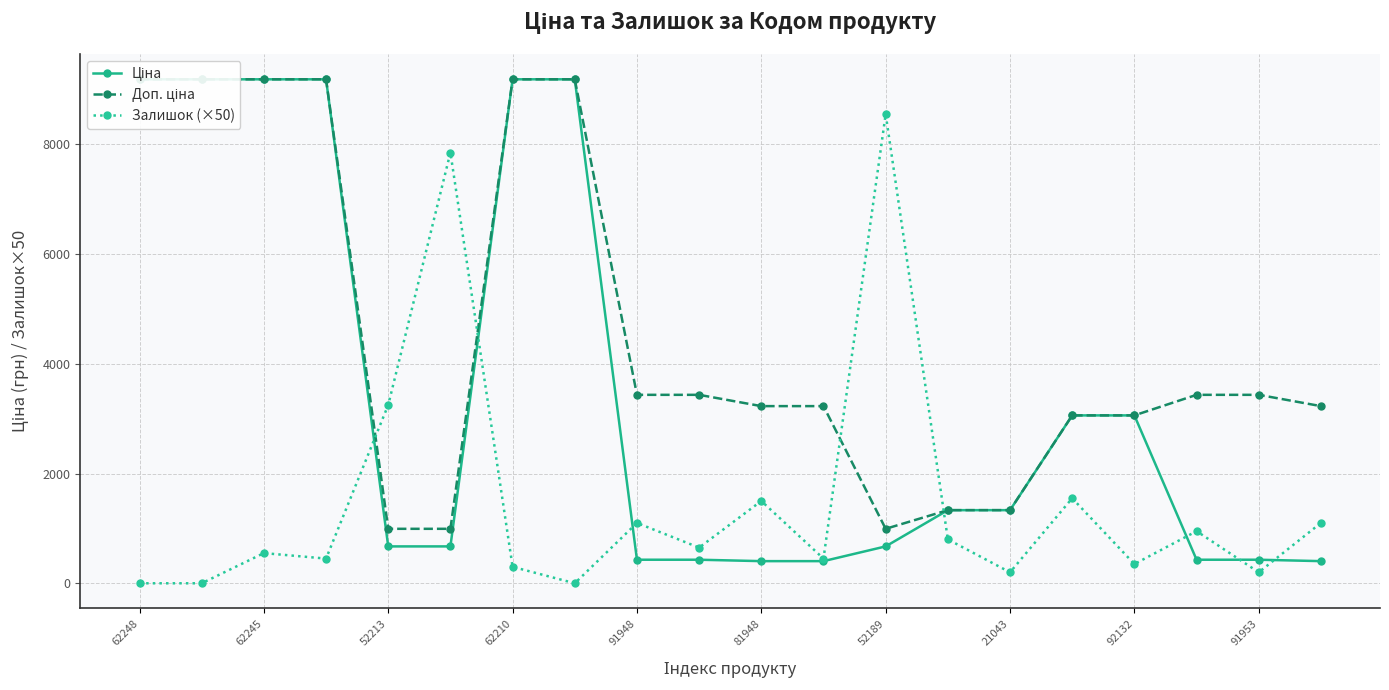

What value does the Залишок (×50) series have at 11?

450.0